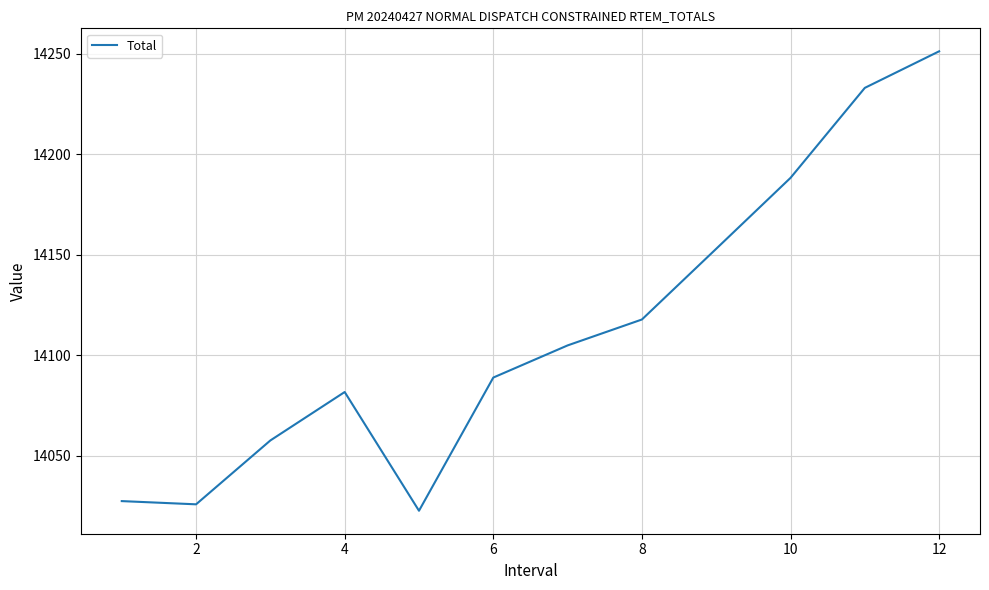

What is the difference between the maximum and minimum values?

228.7